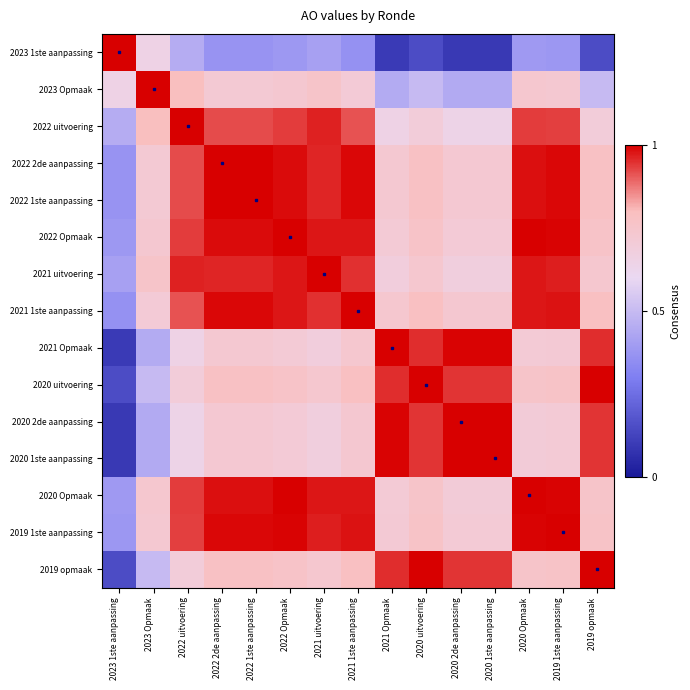

Reading left to right, extract all data points from this chart.

2023 1ste aanpassing: 2023 1ste aanpassing=1.0	2023 Opmaak=0.7	2022 uitvoering=0.5	2022 2de aanpassing=0.4	2022 1ste aanpassing=0.4	2022 Opmaak=0.4	2021 uitvoering=0.4	2021 1ste aanpassing=0.4	2021 Opmaak=0.1	2020 uitvoering=0.1	2020 2de aanpassing=0.1	2020 1ste aanpassing=0.1	2020 Opmaak=0.4	2019 1ste aanpassing=0.4	2019 opmaak=0.1
2023 Opmaak: 2023 1ste aanpassing=0.7	2023 Opmaak=1.0	2022 uitvoering=0.8	2022 2de aanpassing=0.7	2022 1ste aanpassing=0.7	2022 Opmaak=0.7	2021 uitvoering=0.8	2021 1ste aanpassing=0.7	2021 Opmaak=0.4	2020 uitvoering=0.5	2020 2de aanpassing=0.4	2020 1ste aanpassing=0.4	2020 Opmaak=0.7	2019 1ste aanpassing=0.7	2019 opmaak=0.5
2022 uitvoering: 2023 1ste aanpassing=0.5	2023 Opmaak=0.8	2022 uitvoering=1.0	2022 2de aanpassing=0.9	2022 1ste aanpassing=0.9	2022 Opmaak=0.9	2021 uitvoering=1.0	2021 1ste aanpassing=0.9	2021 Opmaak=0.6	2020 uitvoering=0.7	2020 2de aanpassing=0.6	2020 1ste aanpassing=0.6	2020 Opmaak=0.9	2019 1ste aanpassing=0.9	2019 opmaak=0.7
2022 2de aanpassing: 2023 1ste aanpassing=0.4	2023 Opmaak=0.7	2022 uitvoering=0.9	2022 2de aanpassing=1.0	2022 1ste aanpassing=1.0	2022 Opmaak=1.0	2021 uitvoering=1.0	2021 1ste aanpassing=1.0	2021 Opmaak=0.7	2020 uitvoering=0.8	2020 2de aanpassing=0.7	2020 1ste aanpassing=0.7	2020 Opmaak=1.0	2019 1ste aanpassing=1.0	2019 opmaak=0.8
2022 1ste aanpassing: 2023 1ste aanpassing=0.4	2023 Opmaak=0.7	2022 uitvoering=0.9	2022 2de aanpassing=1.0	2022 1ste aanpassing=1.0	2022 Opmaak=1.0	2021 uitvoering=1.0	2021 1ste aanpassing=1.0	2021 Opmaak=0.7	2020 uitvoering=0.8	2020 2de aanpassing=0.7	2020 1ste aanpassing=0.7	2020 Opmaak=1.0	2019 1ste aanpassing=1.0	2019 opmaak=0.8
2022 Opmaak: 2023 1ste aanpassing=0.4	2023 Opmaak=0.7	2022 uitvoering=0.9	2022 2de aanpassing=1.0	2022 1ste aanpassing=1.0	2022 Opmaak=1.0	2021 uitvoering=1.0	2021 1ste aanpassing=1.0	2021 Opmaak=0.7	2020 uitvoering=0.8	2020 2de aanpassing=0.7	2020 1ste aanpassing=0.7	2020 Opmaak=1.0	2019 1ste aanpassing=1.0	2019 opmaak=0.8
2021 uitvoering: 2023 1ste aanpassing=0.4	2023 Opmaak=0.8	2022 uitvoering=1.0	2022 2de aanpassing=1.0	2022 1ste aanpassing=1.0	2022 Opmaak=1.0	2021 uitvoering=1.0	2021 1ste aanpassing=0.9	2021 Opmaak=0.7	2020 uitvoering=0.7	2020 2de aanpassing=0.7	2020 1ste aanpassing=0.7	2020 Opmaak=1.0	2019 1ste aanpassing=1.0	2019 opmaak=0.7
2021 1ste aanpassing: 2023 1ste aanpassing=0.4	2023 Opmaak=0.7	2022 uitvoering=0.9	2022 2de aanpassing=1.0	2022 1ste aanpassing=1.0	2022 Opmaak=1.0	2021 uitvoering=0.9	2021 1ste aanpassing=1.0	2021 Opmaak=0.7	2020 uitvoering=0.8	2020 2de aanpassing=0.7	2020 1ste aanpassing=0.7	2020 Opmaak=1.0	2019 1ste aanpassing=1.0	2019 opmaak=0.8
2021 Opmaak: 2023 1ste aanpassing=0.1	2023 Opmaak=0.4	2022 uitvoering=0.6	2022 2de aanpassing=0.7	2022 1ste aanpassing=0.7	2022 Opmaak=0.7	2021 uitvoering=0.7	2021 1ste aanpassing=0.7	2021 Opmaak=1.0	2020 uitvoering=1.0	2020 2de aanpassing=1.0	2020 1ste aanpassing=1.0	2020 Opmaak=0.7	2019 1ste aanpassing=0.7	2019 opmaak=0.9
2020 uitvoering: 2023 1ste aanpassing=0.1	2023 Opmaak=0.5	2022 uitvoering=0.7	2022 2de aanpassing=0.8	2022 1ste aanpassing=0.8	2022 Opmaak=0.8	2021 uitvoering=0.7	2021 1ste aanpassing=0.8	2021 Opmaak=1.0	2020 uitvoering=1.0	2020 2de aanpassing=0.9	2020 1ste aanpassing=0.9	2020 Opmaak=0.8	2019 1ste aanpassing=0.8	2019 opmaak=1.0
2020 2de aanpassing: 2023 1ste aanpassing=0.1	2023 Opmaak=0.4	2022 uitvoering=0.6	2022 2de aanpassing=0.7	2022 1ste aanpassing=0.7	2022 Opmaak=0.7	2021 uitvoering=0.7	2021 1ste aanpassing=0.7	2021 Opmaak=1.0	2020 uitvoering=0.9	2020 2de aanpassing=1.0	2020 1ste aanpassing=1.0	2020 Opmaak=0.7	2019 1ste aanpassing=0.7	2019 opmaak=0.9
2020 1ste aanpassing: 2023 1ste aanpassing=0.1	2023 Opmaak=0.4	2022 uitvoering=0.6	2022 2de aanpassing=0.7	2022 1ste aanpassing=0.7	2022 Opmaak=0.7	2021 uitvoering=0.7	2021 1ste aanpassing=0.7	2021 Opmaak=1.0	2020 uitvoering=0.9	2020 2de aanpassing=1.0	2020 1ste aanpassing=1.0	2020 Opmaak=0.7	2019 1ste aanpassing=0.7	2019 opmaak=0.9
2020 Opmaak: 2023 1ste aanpassing=0.4	2023 Opmaak=0.7	2022 uitvoering=0.9	2022 2de aanpassing=1.0	2022 1ste aanpassing=1.0	2022 Opmaak=1.0	2021 uitvoering=1.0	2021 1ste aanpassing=1.0	2021 Opmaak=0.7	2020 uitvoering=0.8	2020 2de aanpassing=0.7	2020 1ste aanpassing=0.7	2020 Opmaak=1.0	2019 1ste aanpassing=1.0	2019 opmaak=0.8
2019 1ste aanpassing: 2023 1ste aanpassing=0.4	2023 Opmaak=0.7	2022 uitvoering=0.9	2022 2de aanpassing=1.0	2022 1ste aanpassing=1.0	2022 Opmaak=1.0	2021 uitvoering=1.0	2021 1ste aanpassing=1.0	2021 Opmaak=0.7	2020 uitvoering=0.8	2020 2de aanpassing=0.7	2020 1ste aanpassing=0.7	2020 Opmaak=1.0	2019 1ste aanpassing=1.0	2019 opmaak=0.8
2019 opmaak: 2023 1ste aanpassing=0.1	2023 Opmaak=0.5	2022 uitvoering=0.7	2022 2de aanpassing=0.8	2022 1ste aanpassing=0.8	2022 Opmaak=0.8	2021 uitvoering=0.7	2021 1ste aanpassing=0.8	2021 Opmaak=0.9	2020 uitvoering=1.0	2020 2de aanpassing=0.9	2020 1ste aanpassing=0.9	2020 Opmaak=0.8	2019 1ste aanpassing=0.8	2019 opmaak=1.0